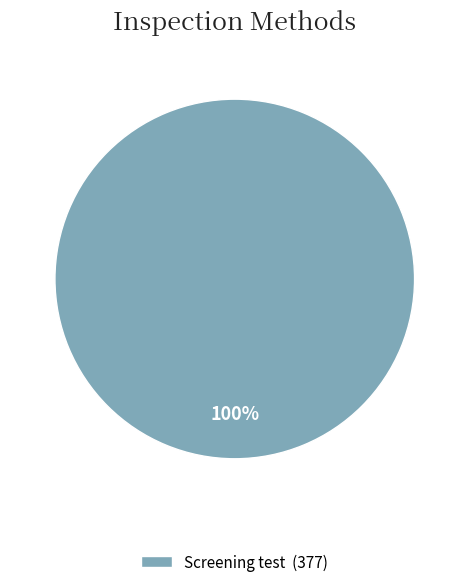

How many slices are in this pie chart?

1